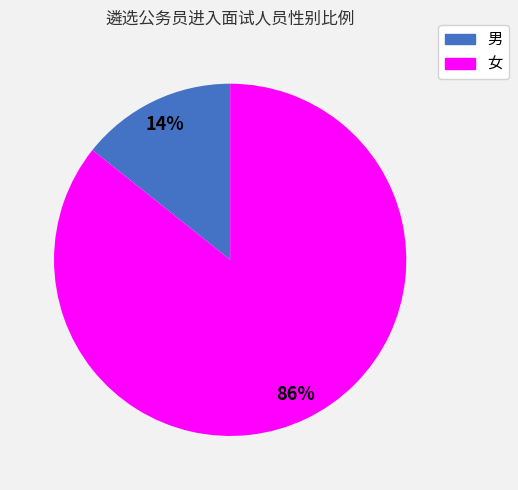

Is there any slice that represents more than half of the pie?

Yes